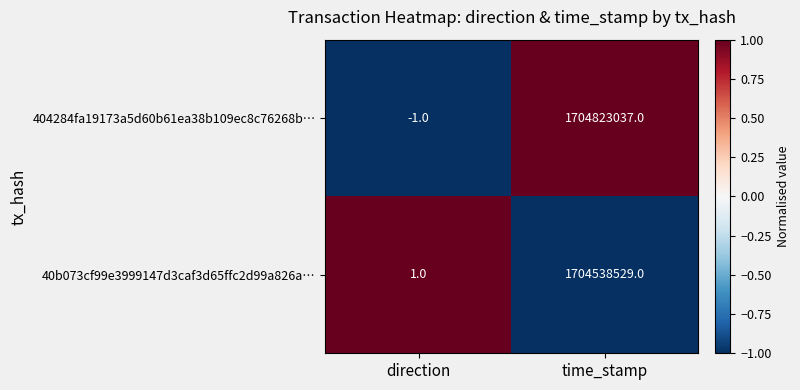

What is the difference between the highest and lowest values at direction?

2